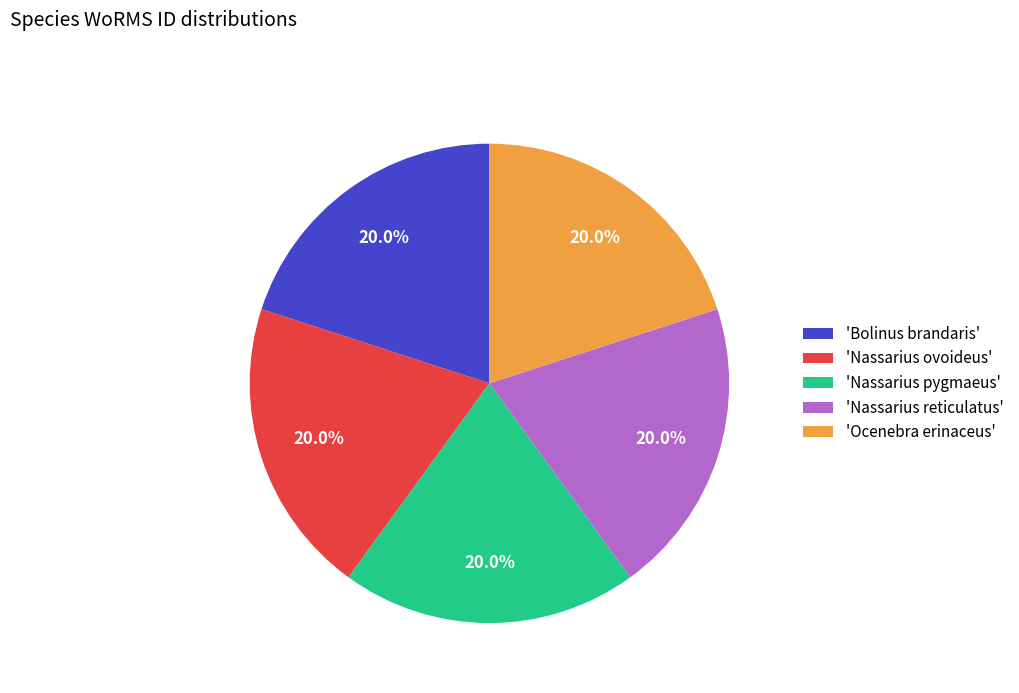

Combined, what portion of the pie is 'Ocenebra erinaceus' and 'Bolinus brandaris'?

40.0%